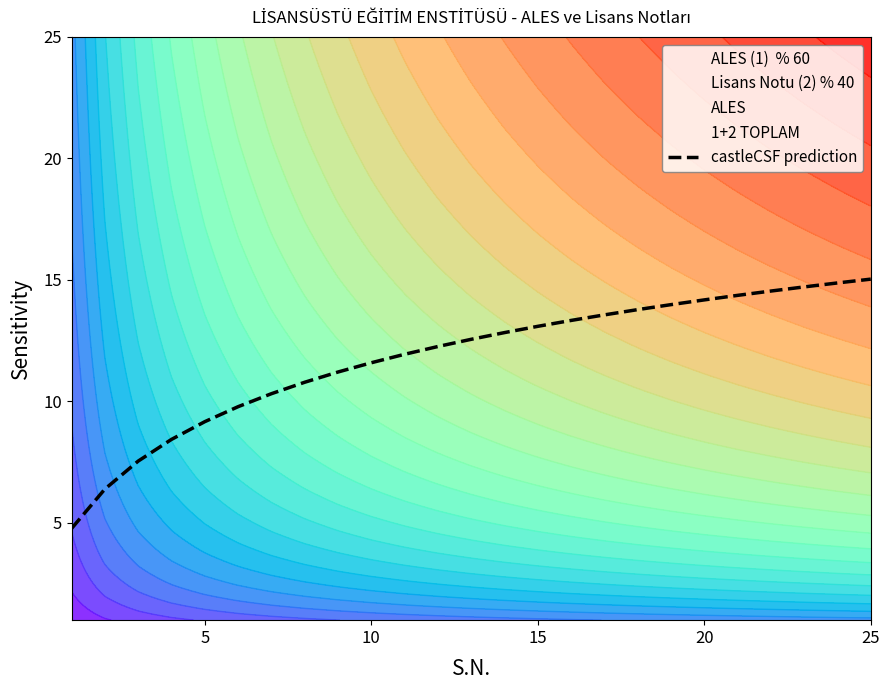

How many values are below 12?

11